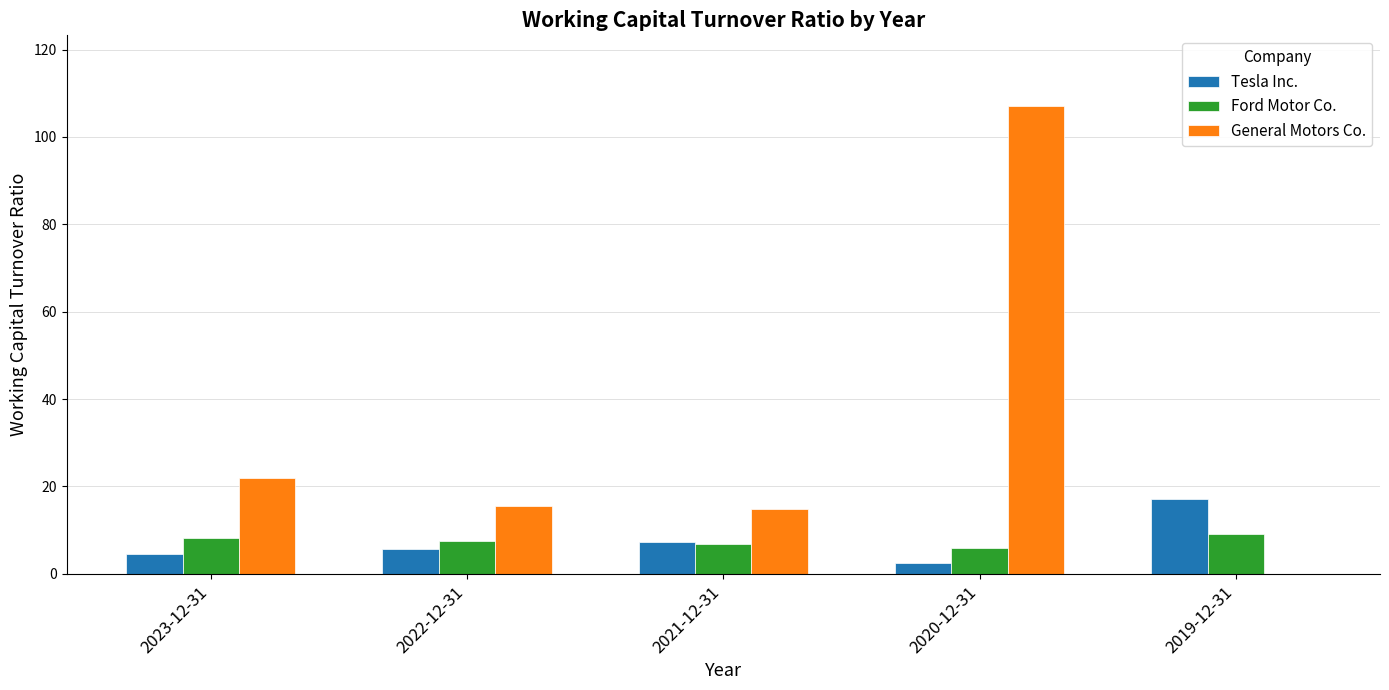

How many groups of bars are there?

5